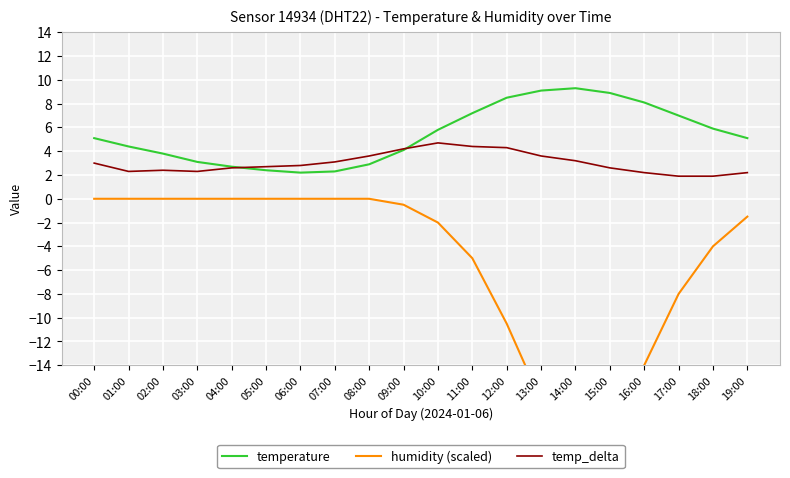

What is the sum of the temperature values at 03:00 and 10:00?

8.9